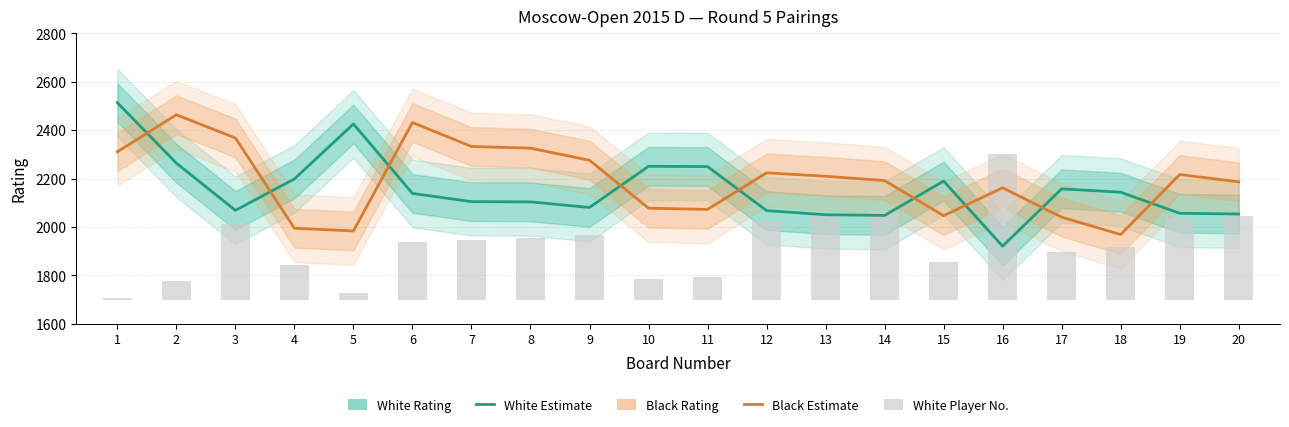

Reading left to right, list all the values displayed in this chart.

White Player Rating: 1=2514.0	2=2264.0	3=2069.0	4=2199.0	5=2426.0	6=2139.0	7=2105.0	8=2104.0	9=2081.0	10=2251.0	11=2250.0	12=2068.0	13=2051.0	14=2048.0	15=2190.0	16=1921.0	17=2158.0	18=2144.0	19=2057.0	20=2054.0
Black Player Rating: 1=2311.0	2=2464.0	3=2368.0	4=1995.0	5=1984.0	6=2432.0	7=2333.0	8=2326.0	9=2276.0	10=2078.0	11=2073.0	12=2224.0	13=2210.0	14=2192.0	15=2047.0	16=2162.0	17=2041.0	18=1969.0	19=2217.0	20=2187.0
White Player No. (scaled): 1=7.1	2=77.6	3=310.6	4=141.2	5=28.2	6=240.0	7=247.1	8=254.1	9=268.2	10=84.7	11=91.8	12=324.7	13=352.9	14=367.1	15=155.3	16=600.0	17=197.6	18=218.8	19=338.8	20=345.9